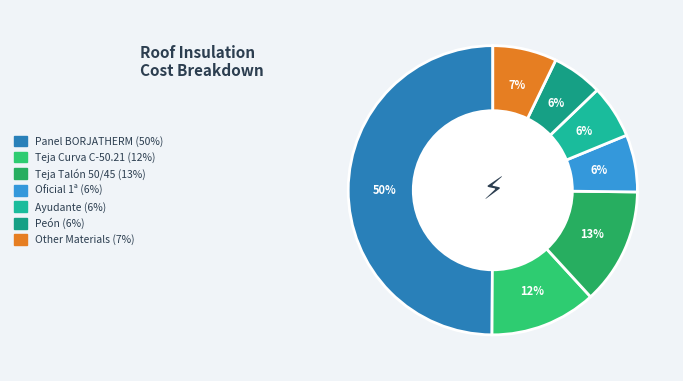

How many slices are in this pie chart?

7